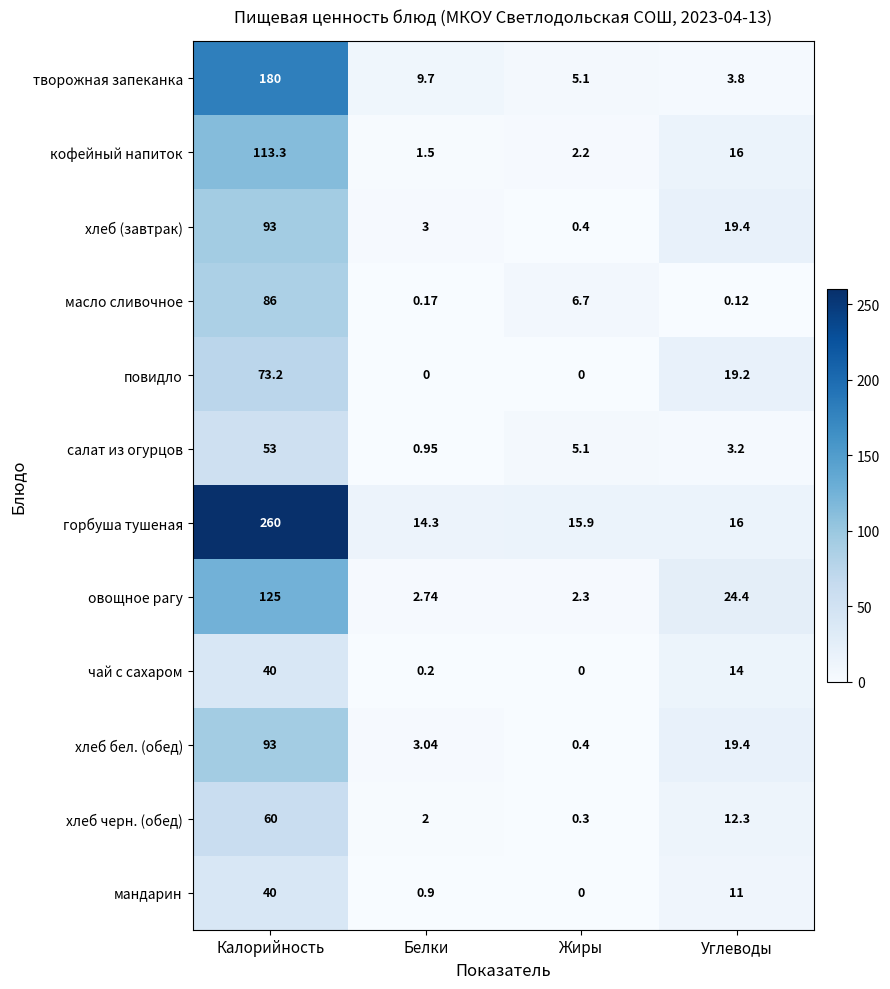

At which label does хлеб черн. (обед) first exceed 12?

Калорийность